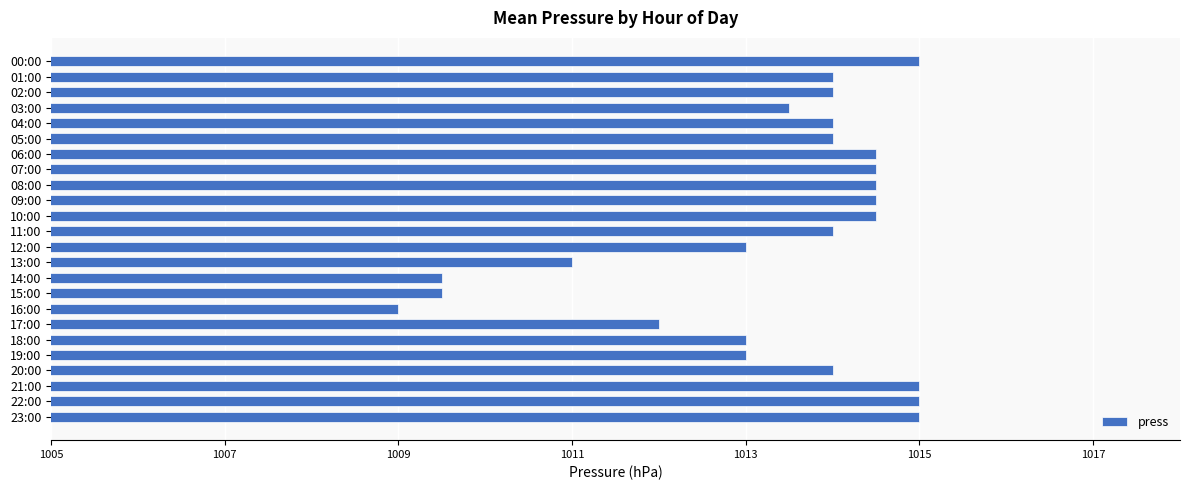

Which has a higher value, 18:00 or 16:00?

18:00